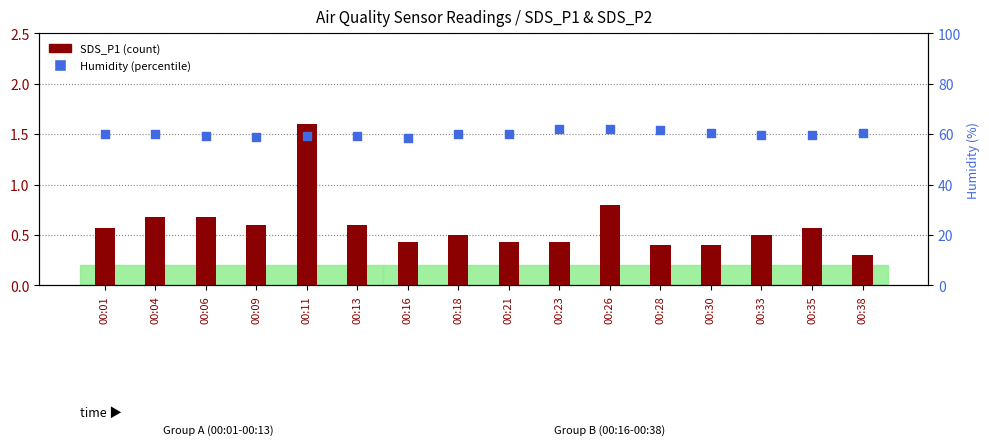

Which series has the widest spread of Y values?

Humidity (%)